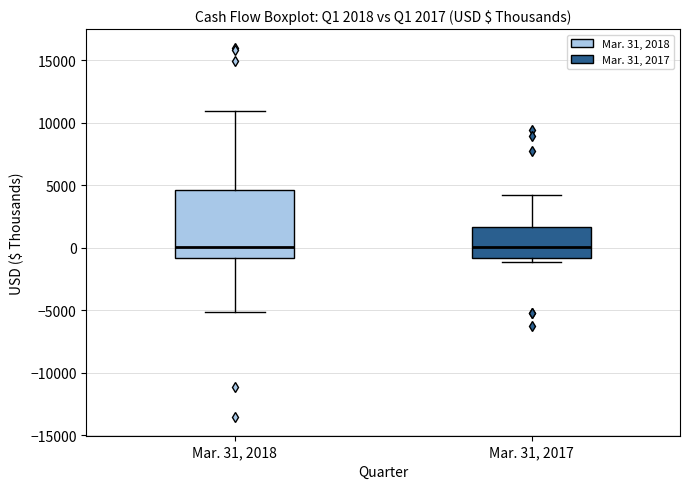

Which box is the tallest, from its lower edge to its upper edge?

Mar. 31, 2018